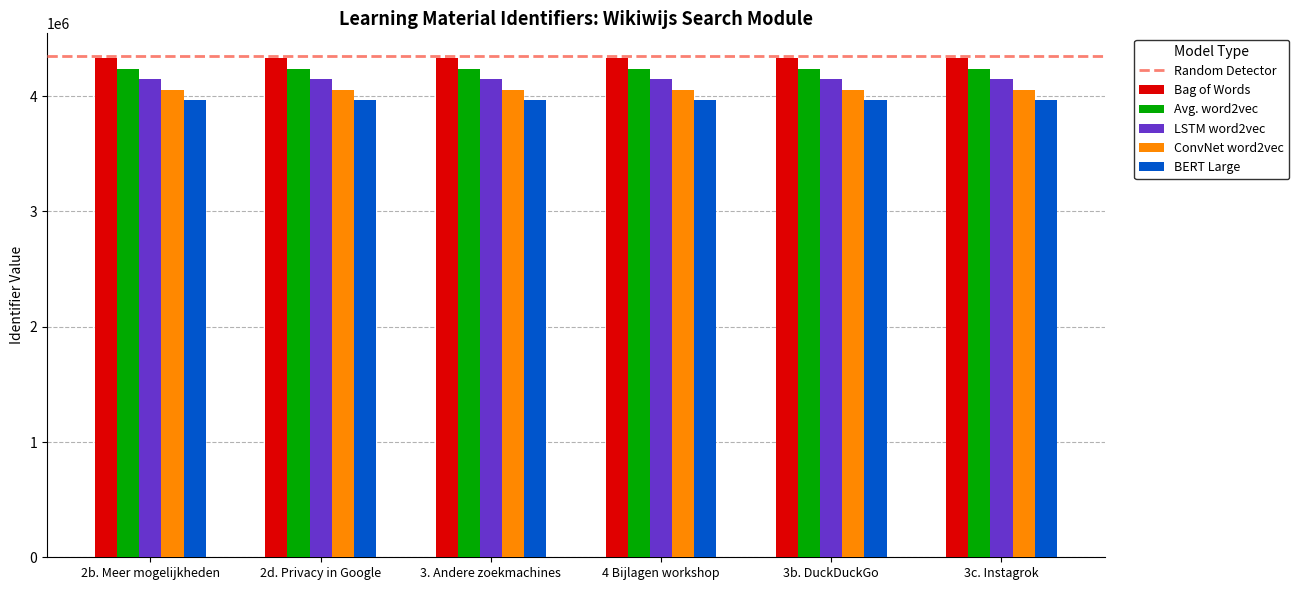

How many bars are there in total?

30